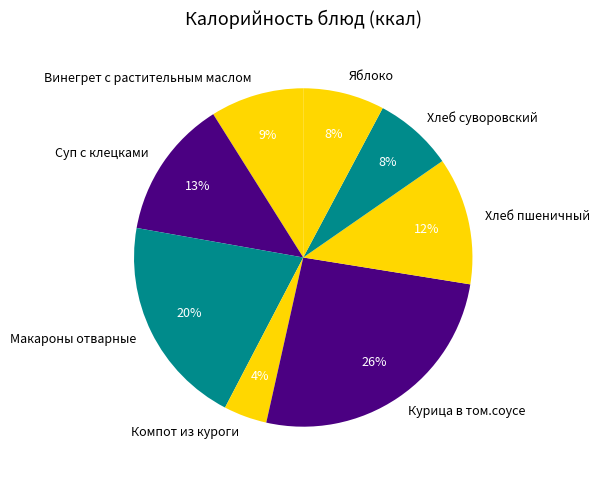

Between Компот из куроги and Винегрет с растительным маслом, which is larger?

Винегрет с растительным маслом